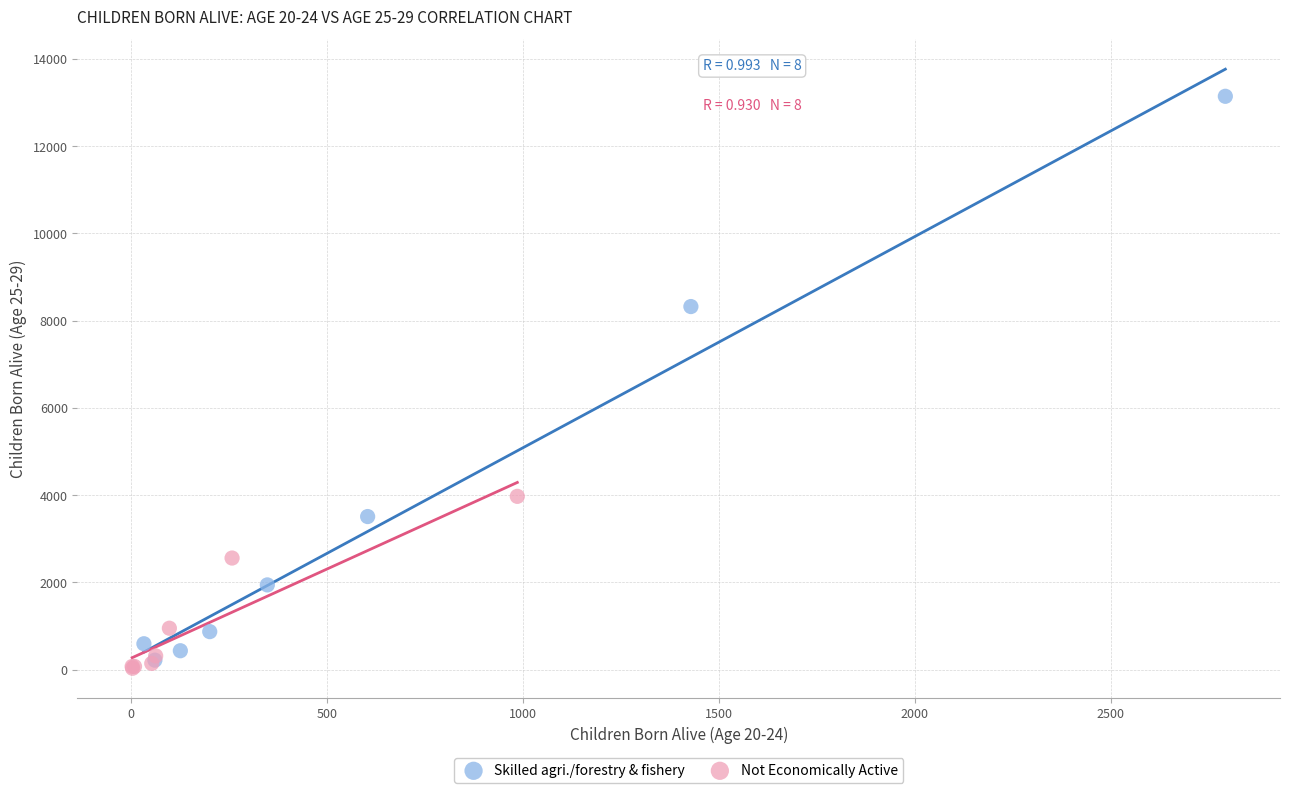

Which series contains the lowest Y value?

Not Economically Active